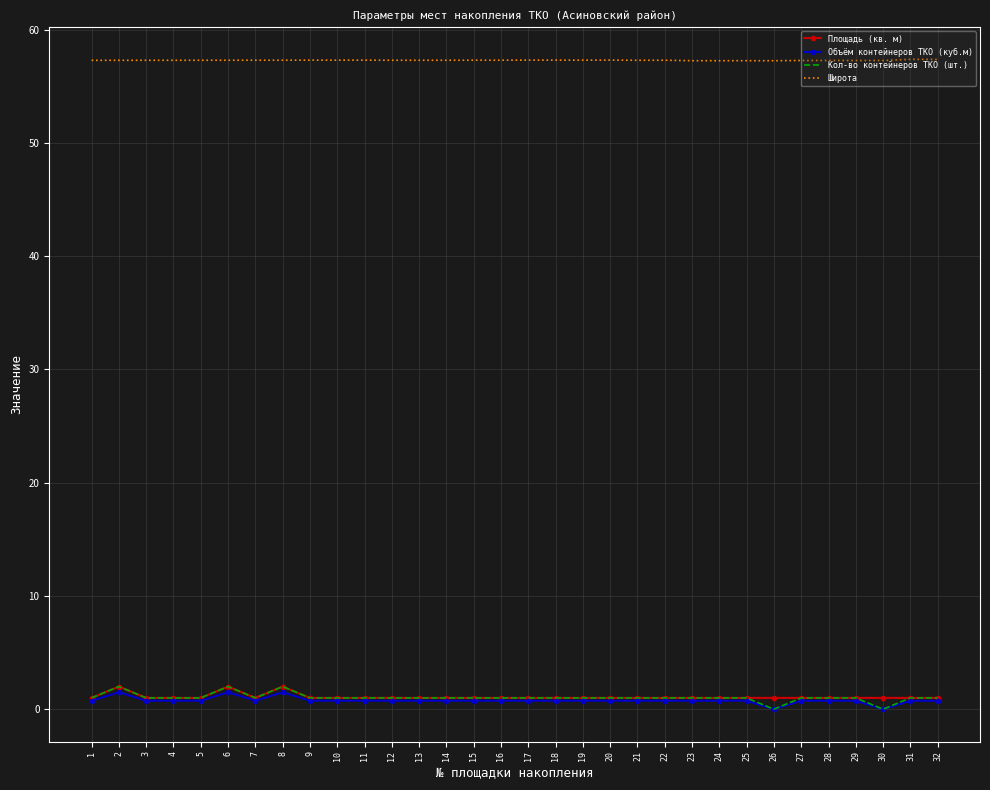

Where is the first local maximum for Объём контейнеров ТКО (куб.м)?

2